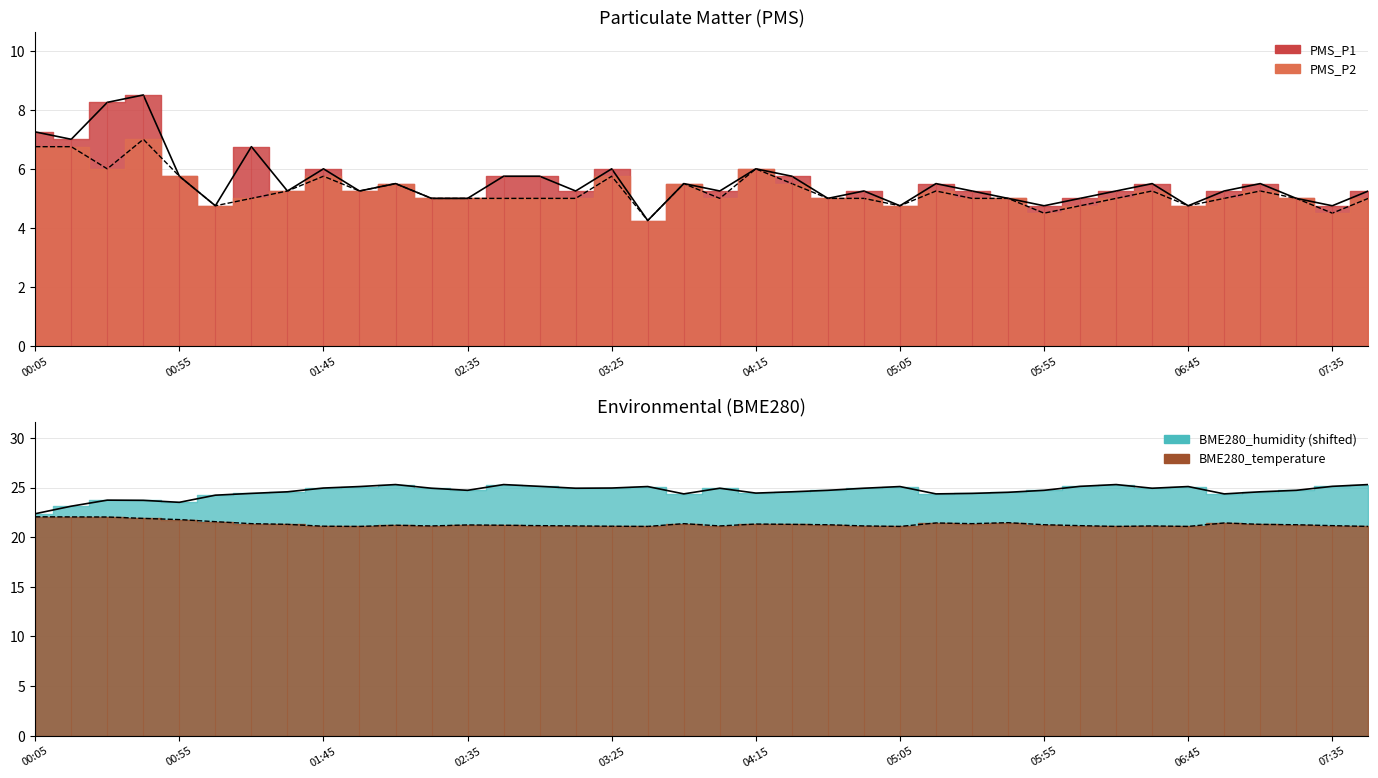

Reading left to right, list all the values displayed in this chart.

P1 line: 7.2	7.0	8.2	8.5	5.8	4.8	6.8	5.2	6.0	5.2	5.5	5.0	5.0	5.8	5.8	5.2	6.0	4.2	5.5	5.2	6.0	5.8	5.0	5.2	4.8	5.5	5.2	5.0	4.8	5.0	5.2	5.5	4.8	5.2	5.5	5.0	4.8	5.2
P2 line: 6.8	6.8	6.0	7.0	5.8	4.8	5.0	5.2	5.8	5.2	5.5	5.0	5.0	5.0	5.0	5.0	5.8	4.2	5.5	5.0	6.0	5.5	5.0	5.0	4.8	5.2	5.0	5.0	4.5	4.8	5.0	5.2	4.8	5.0	5.2	5.0	4.5	5.0
Humidity line: 22.4	23.1	23.7	23.7	23.5	24.2	24.4	24.6	25.0	25.1	25.3	24.9	24.7	25.3	25.1	24.9	25.0	25.1	24.4	24.9	24.5	24.6	24.7	24.9	25.1	24.4	24.4	24.5	24.7	25.1	25.3	24.9	25.1	24.4	24.6	24.7	25.1	25.3
Temperature line: 22.1	22.1	22.0	21.9	21.8	21.6	21.4	21.3	21.1	21.1	21.2	21.1	21.2	21.2	21.2	21.1	21.1	21.1	21.4	21.1	21.3	21.3	21.3	21.1	21.1	21.4	21.4	21.5	21.3	21.2	21.1	21.1	21.1	21.4	21.3	21.3	21.2	21.1